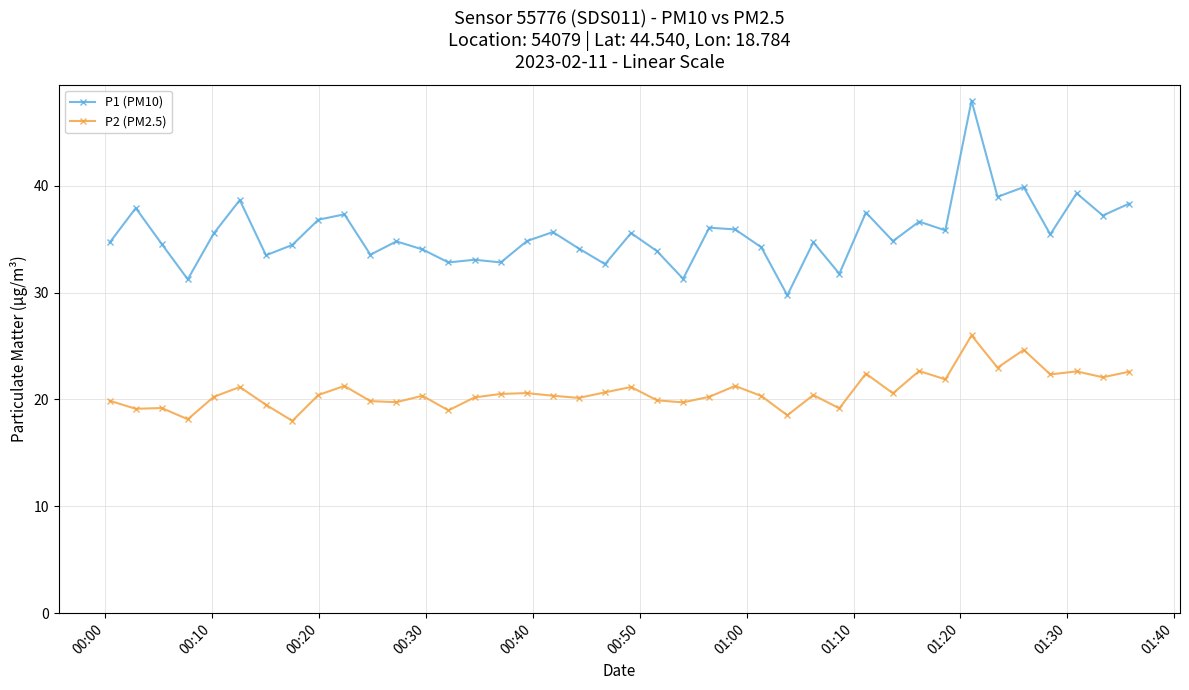

How many lines are shown in the chart?

2